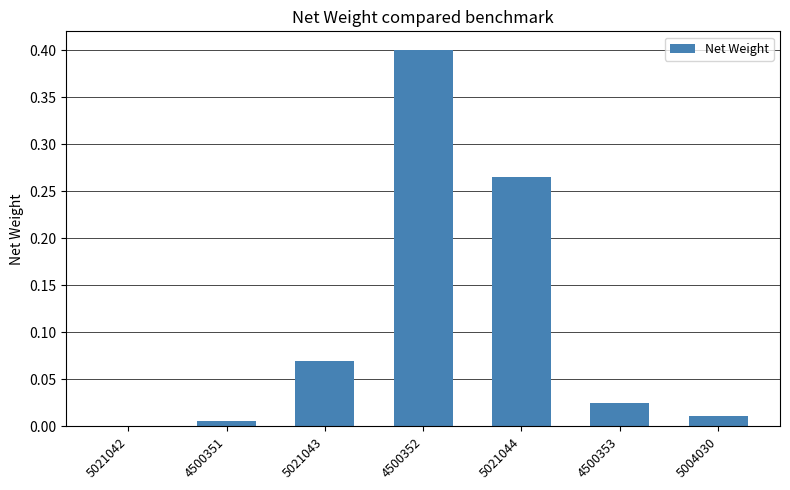

Which has a higher value, 5021044 or 4500351?

5021044